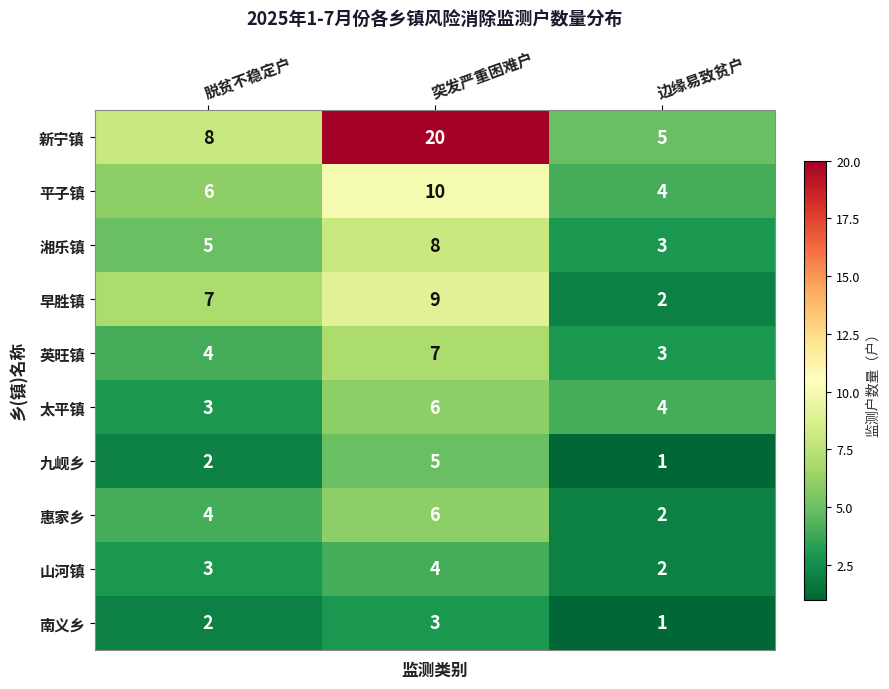

Reading left to right, transcribe all the data shown in this chart.

新宁镇: 脱贫不稳定户=8	突发严重困难户=20	边缘易致贫户=5
平子镇: 脱贫不稳定户=6	突发严重困难户=10	边缘易致贫户=4
湘乐镇: 脱贫不稳定户=5	突发严重困难户=8	边缘易致贫户=3
早胜镇: 脱贫不稳定户=7	突发严重困难户=9	边缘易致贫户=2
英旺镇: 脱贫不稳定户=4	突发严重困难户=7	边缘易致贫户=3
太平镇: 脱贫不稳定户=3	突发严重困难户=6	边缘易致贫户=4
九岘乡: 脱贫不稳定户=2	突发严重困难户=5	边缘易致贫户=1
惠家乡: 脱贫不稳定户=4	突发严重困难户=6	边缘易致贫户=2
山河镇: 脱贫不稳定户=3	突发严重困难户=4	边缘易致贫户=2
南义乡: 脱贫不稳定户=2	突发严重困难户=3	边缘易致贫户=1